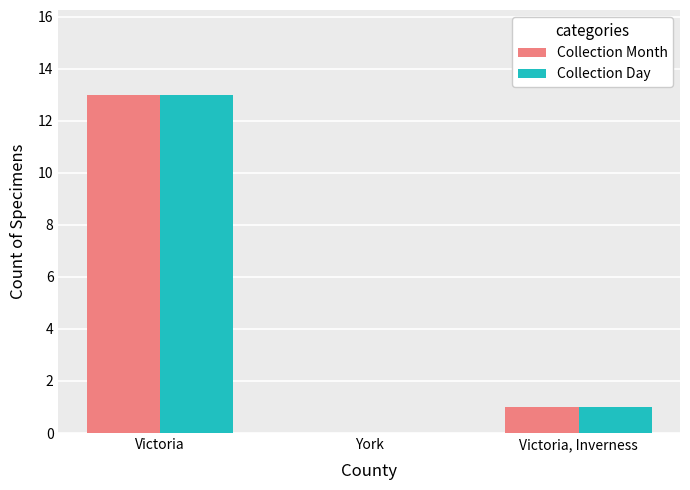

True or false: Collection Month has a value of 1 at Victoria, Inverness.

True